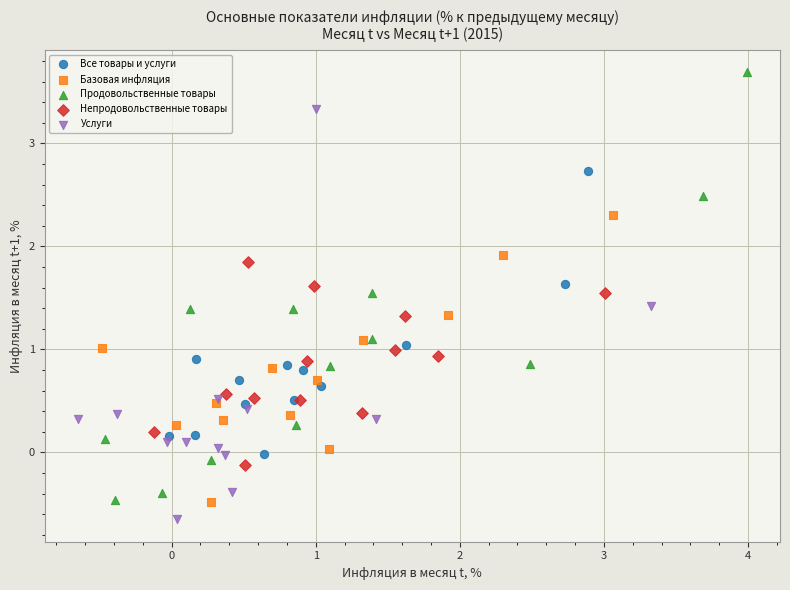

Which series reaches the maximum Y coordinate?

Продовольственные товары